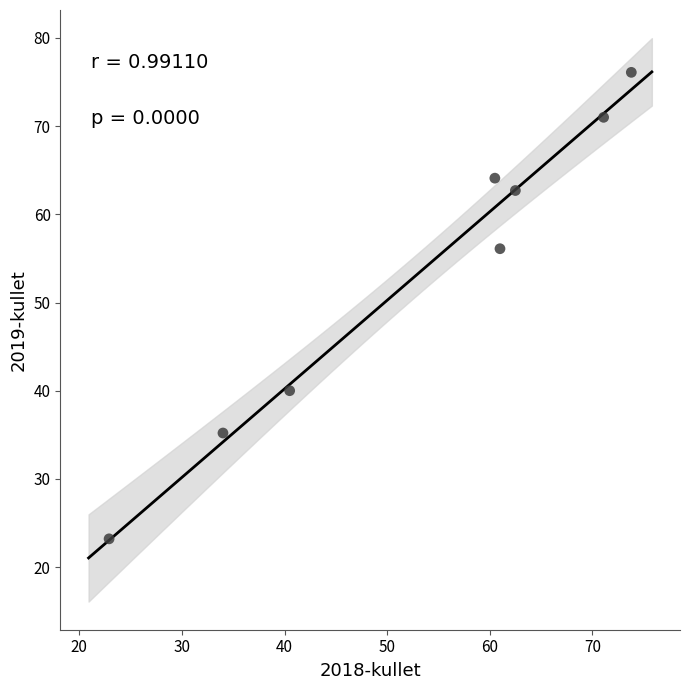

What is the average X value?

53.3